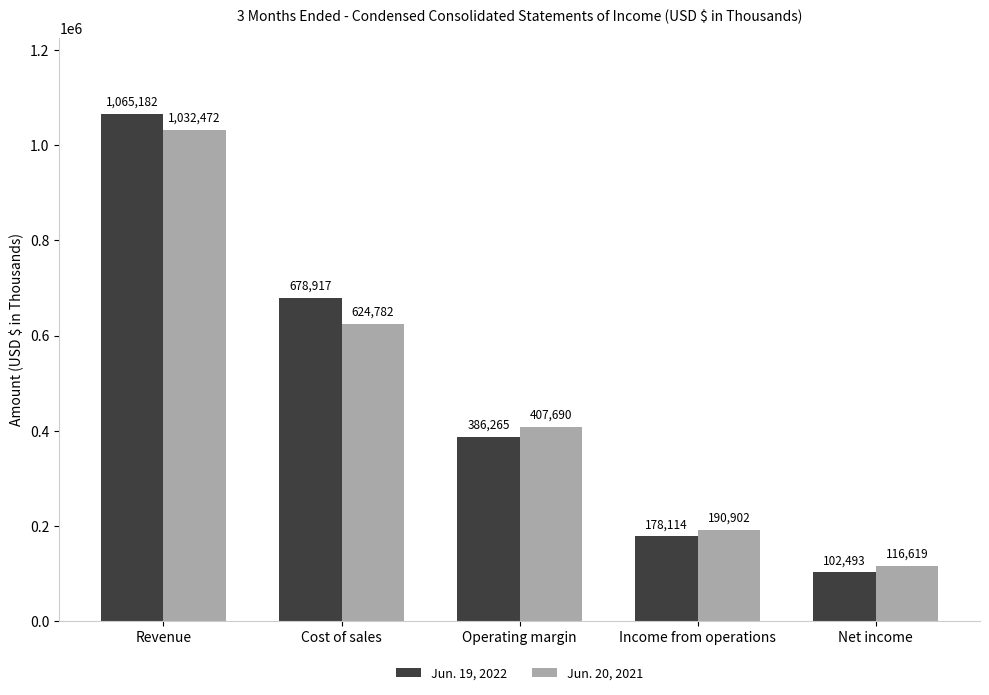

Reading right to left, list all the values displayed in this chart.

Jun. 19, 2022: 102493	178114	386265	678917	1065182
Jun. 20, 2021: 116619	190902	407690	624782	1032472